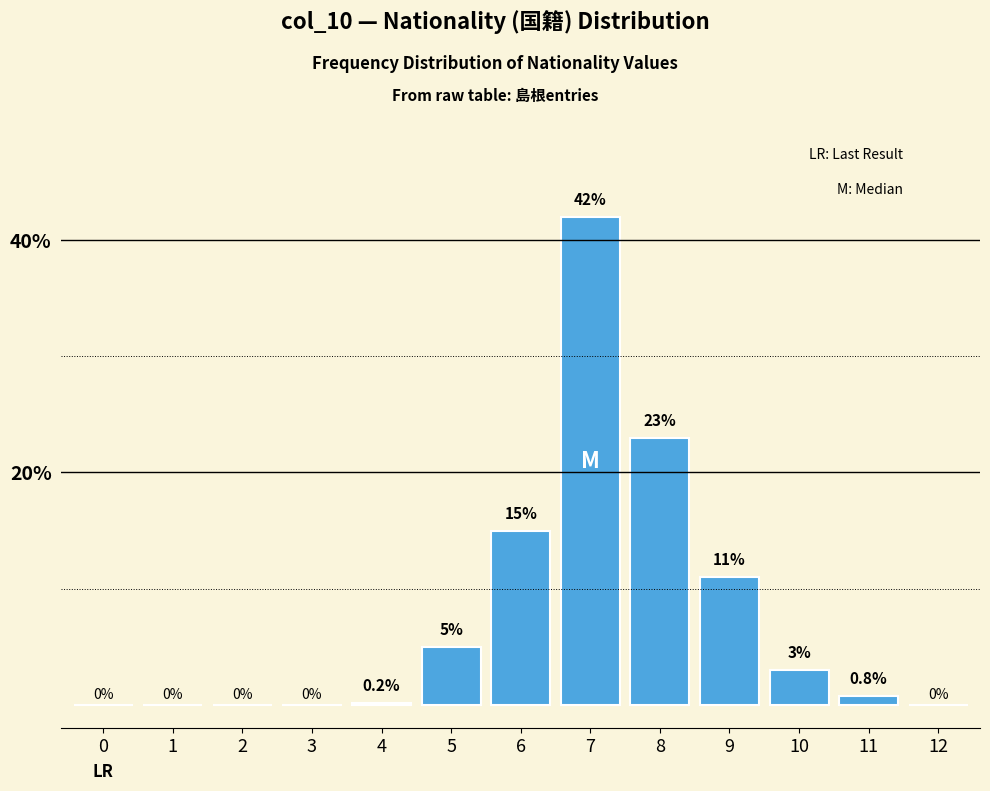

Reading left to right, extract all data points from this chart.

0=0.0	1=0.0	2=0.0	3=0.0	4=0.2	5=5.0	6=15.0	7=42.0	8=23.0	9=11.0	10=3.0	11=0.8	12=0.0